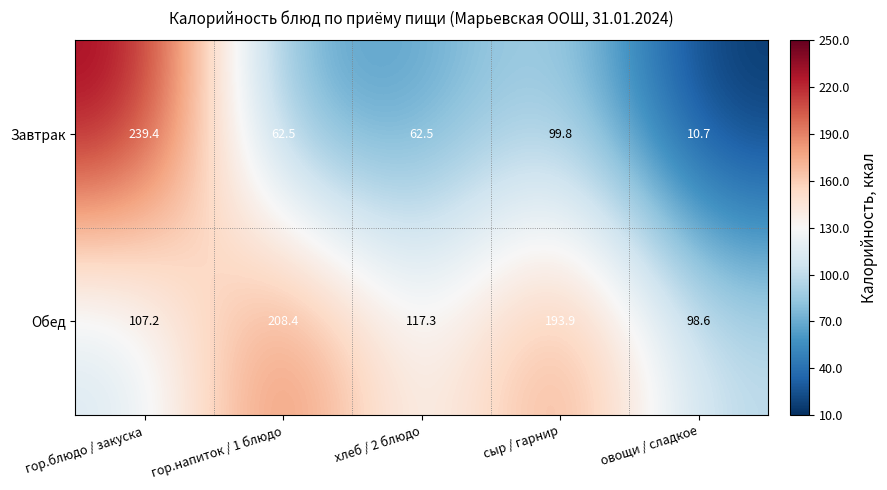

Which series has the largest range (max minus min)?

Завтрак